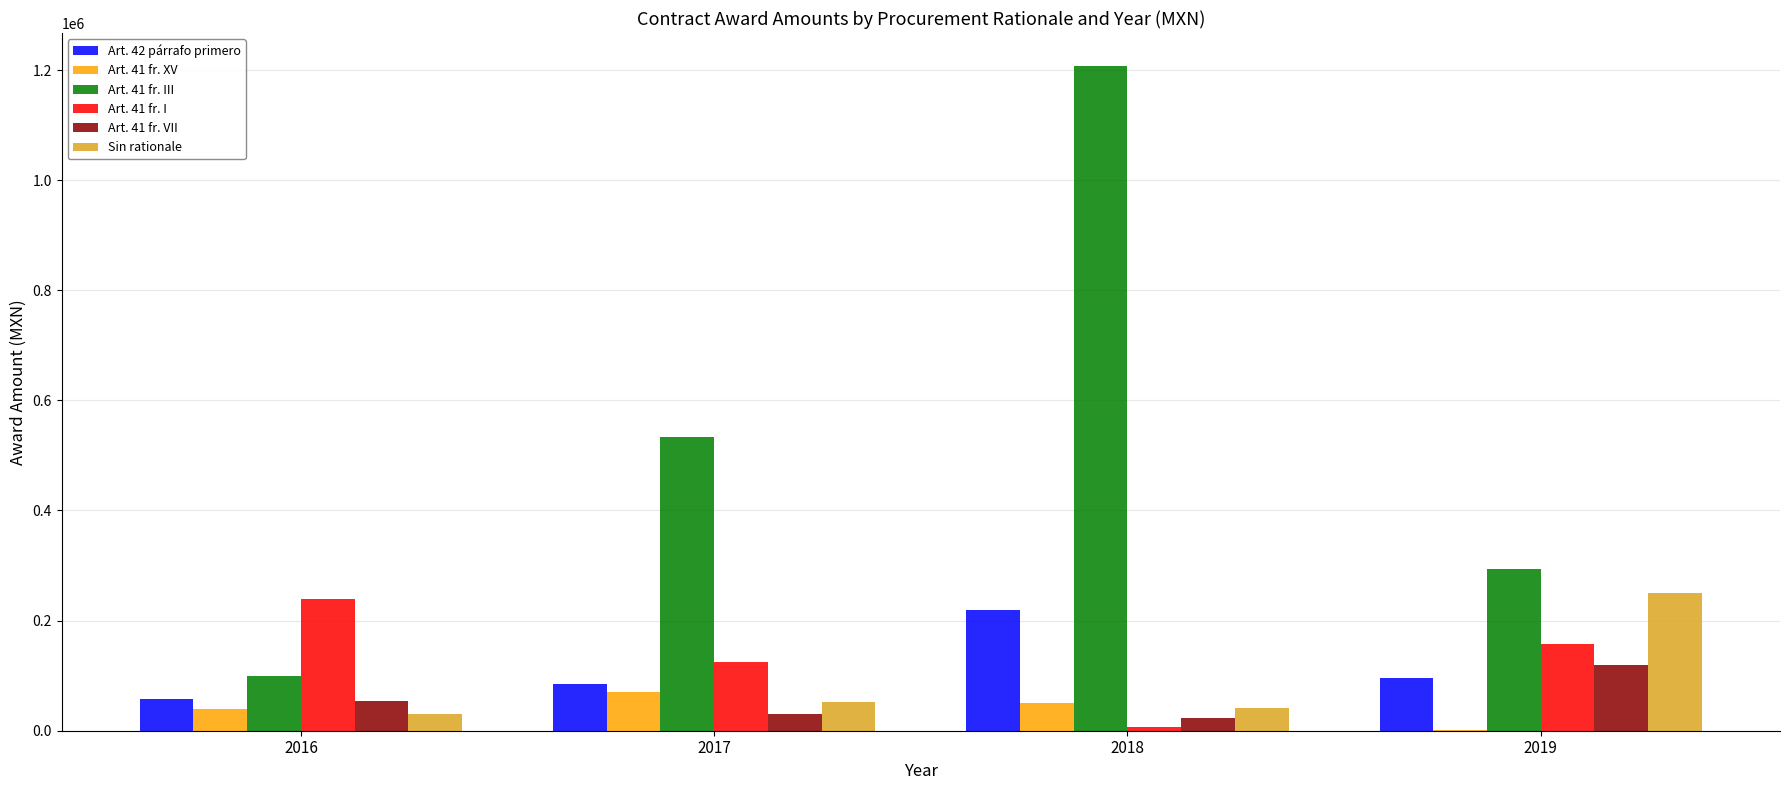

The value of Sin rationale at 2018 is 41120.0. True or false?

True